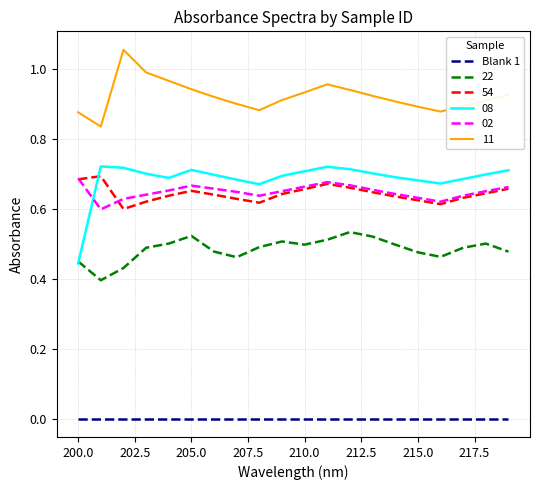

Which series has the largest range (max minus min)?

08